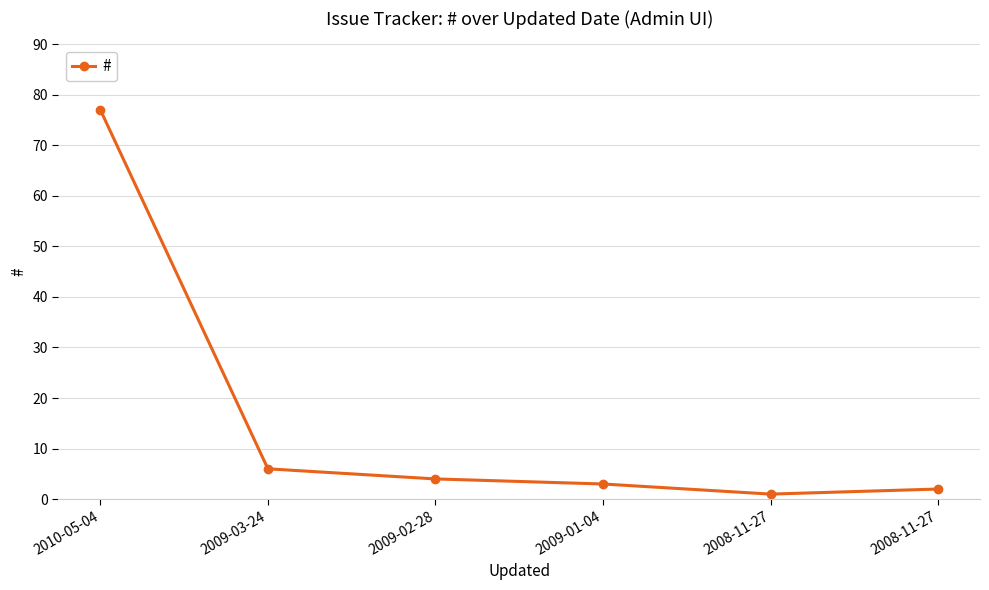

Does the chart have visible grid lines?

Yes